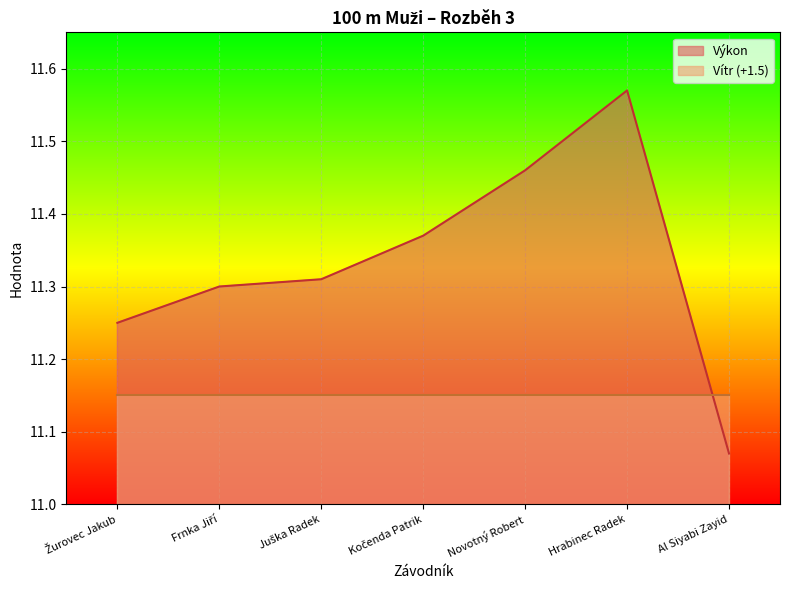

What is the label of the 3rd point from the right?

Novotný Robert